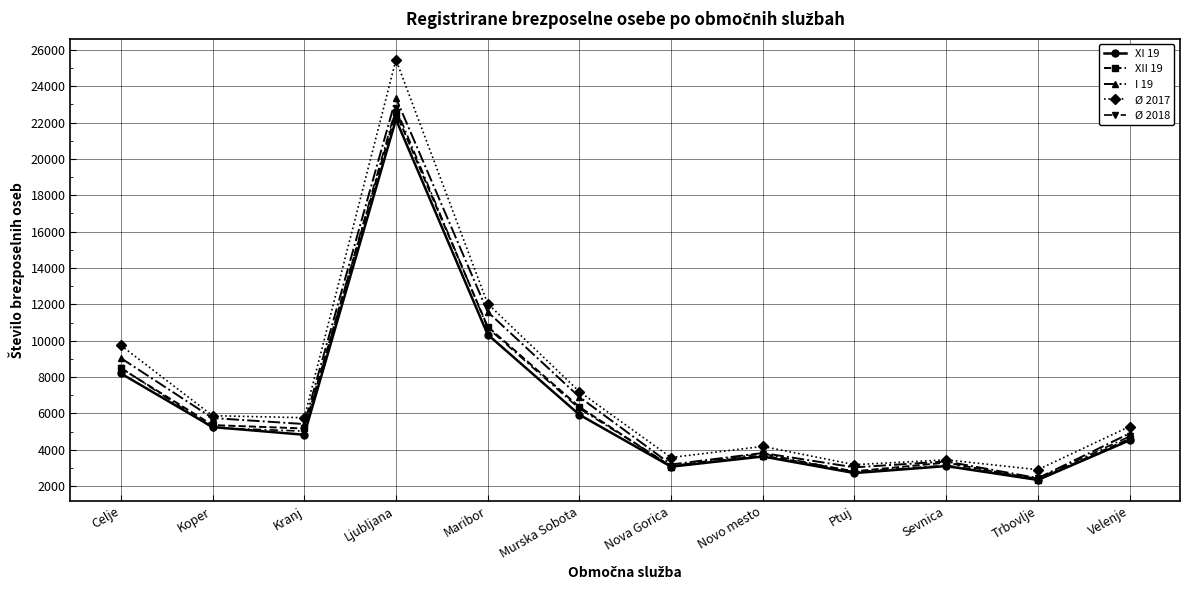

What is the difference between the second highest and second lowest values in the XII 19 series?

7959.0